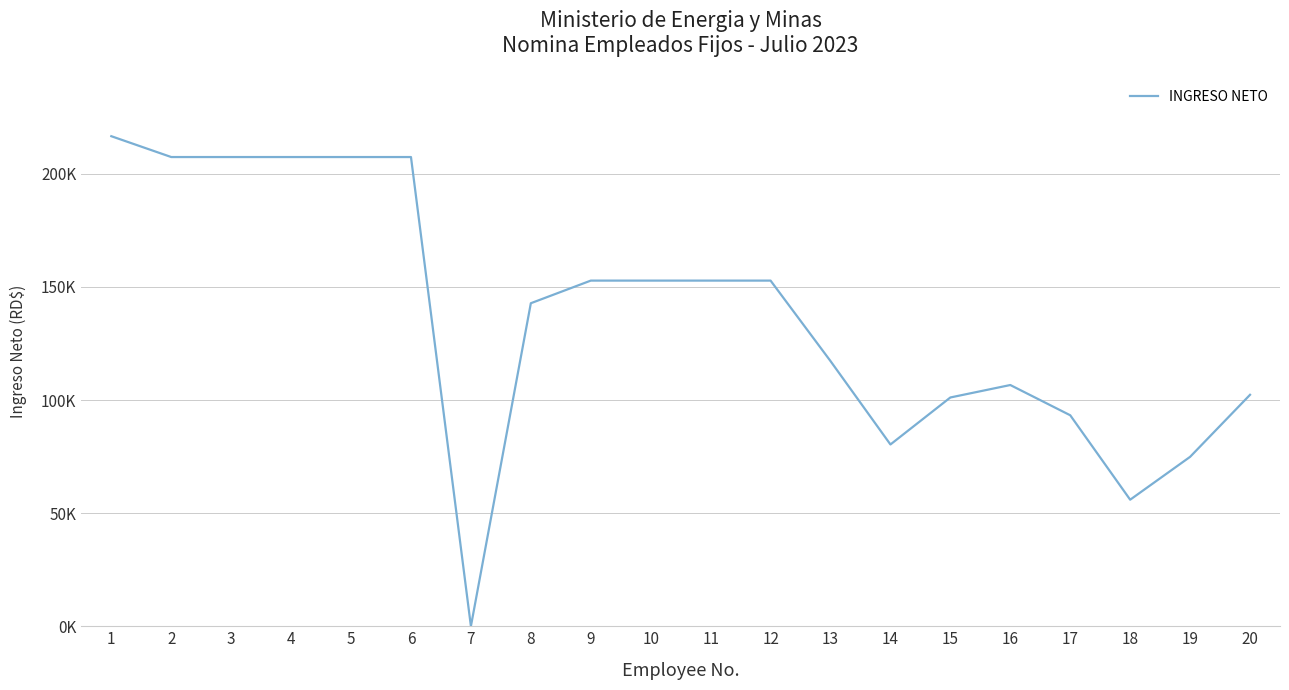

Rank the categories by value from lowest to highest.

7, 18, 19, 14, 17, 15, 20, 16, 13, 8, 9, 10, 11, 12, 2, 3, 4, 5, 6, 1